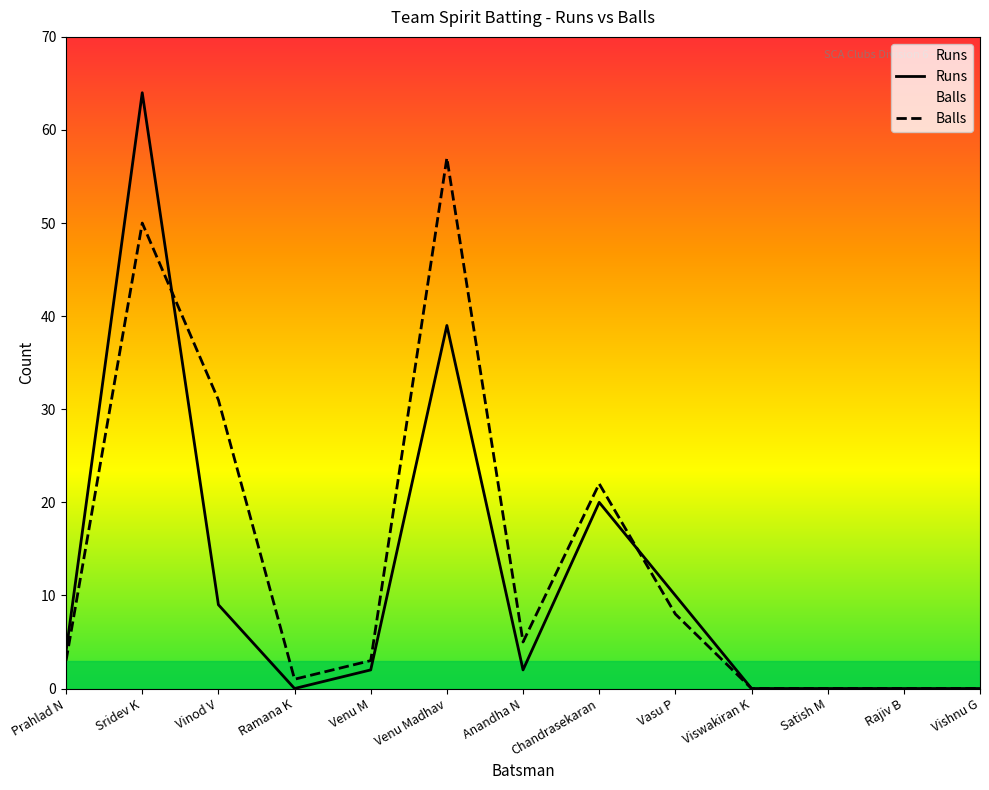

List the series in order of their overall mean, lowest first.

Runs, Balls